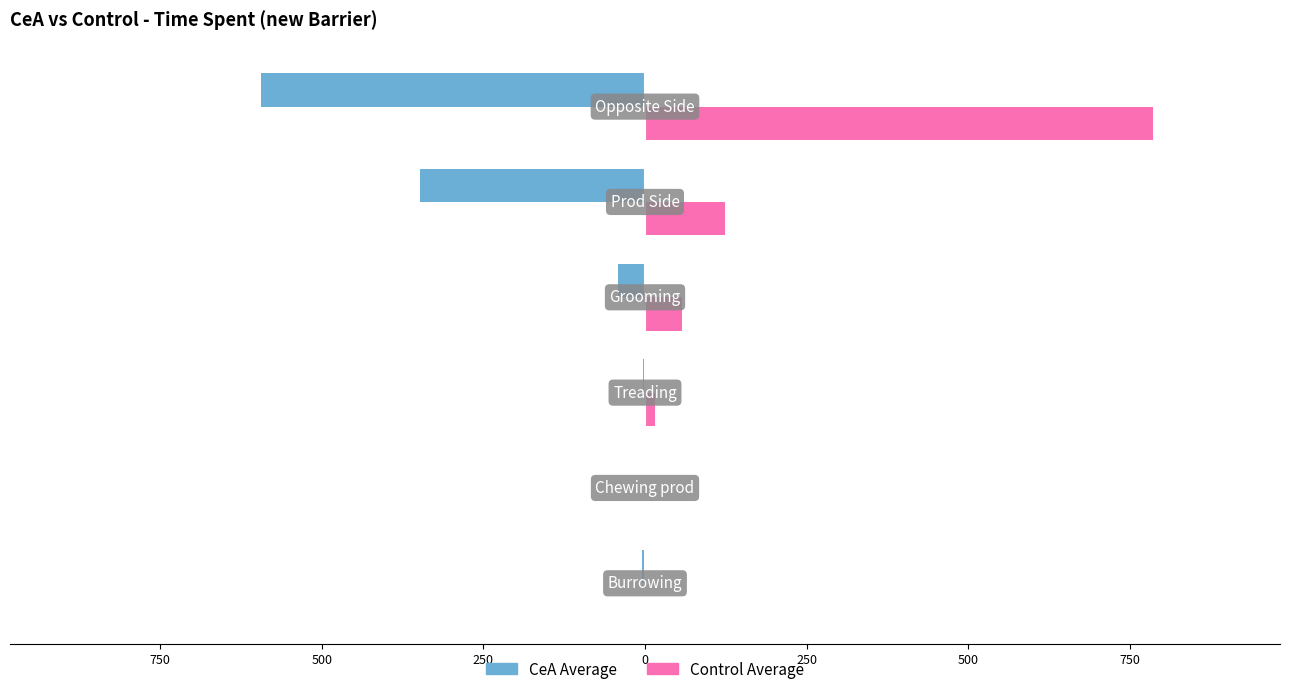

What are all the series names shown in the legend?

CeA Average, Control Average